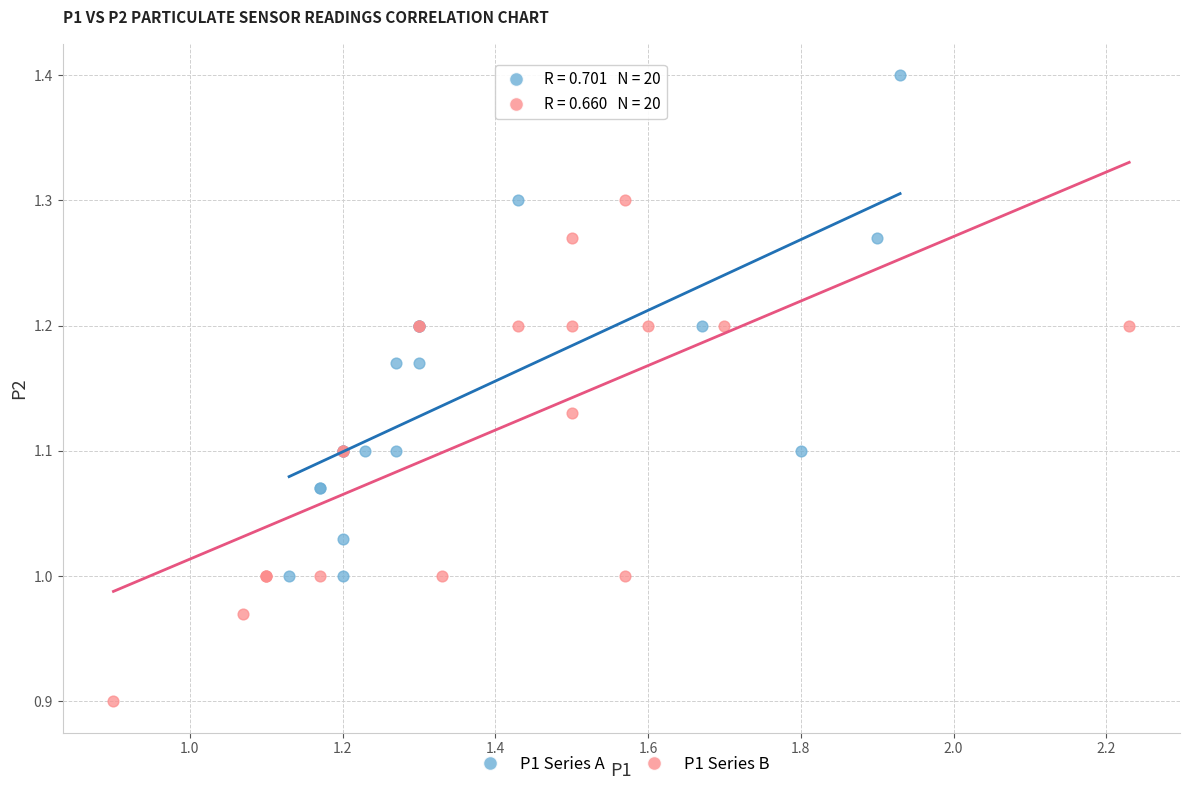

Which series contains the highest Y value?

P1 Series A